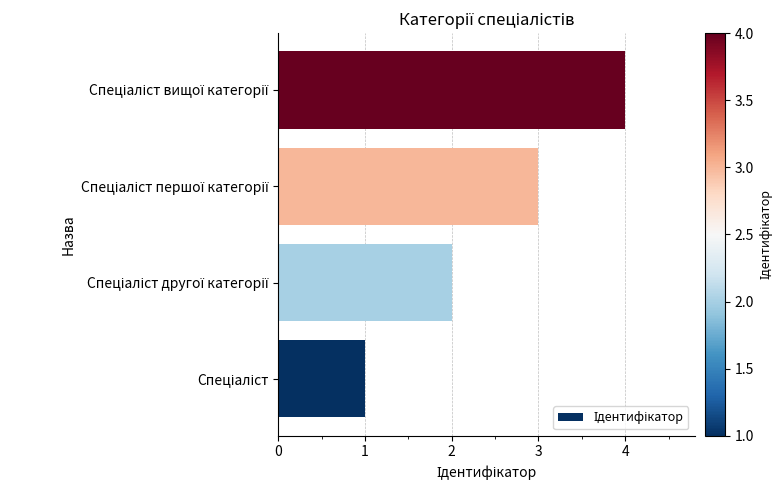

What is the difference between the maximum and minimum values?

3